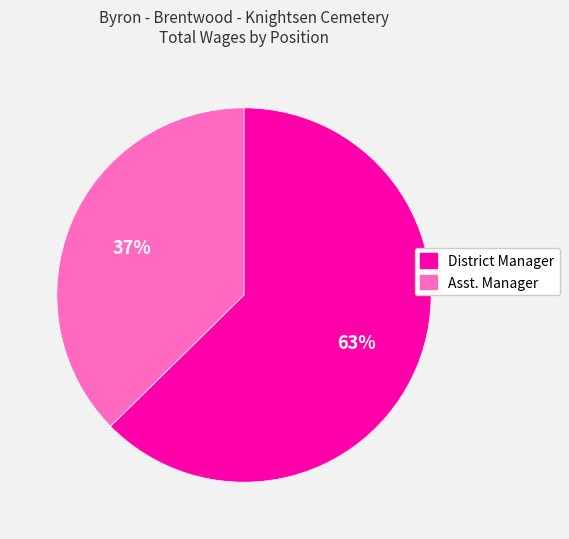

To the nearest percent, what is the average slice percentage?

50%